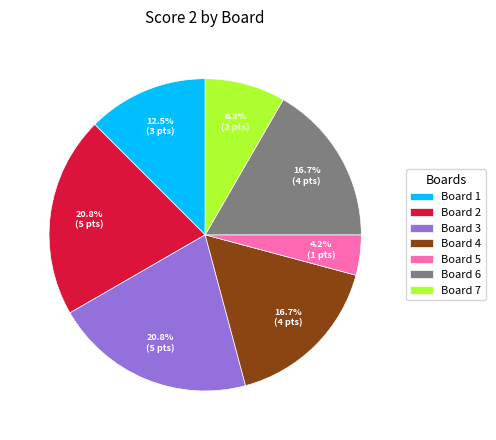

Is it true that Board 5 is 4% of the pie?

True